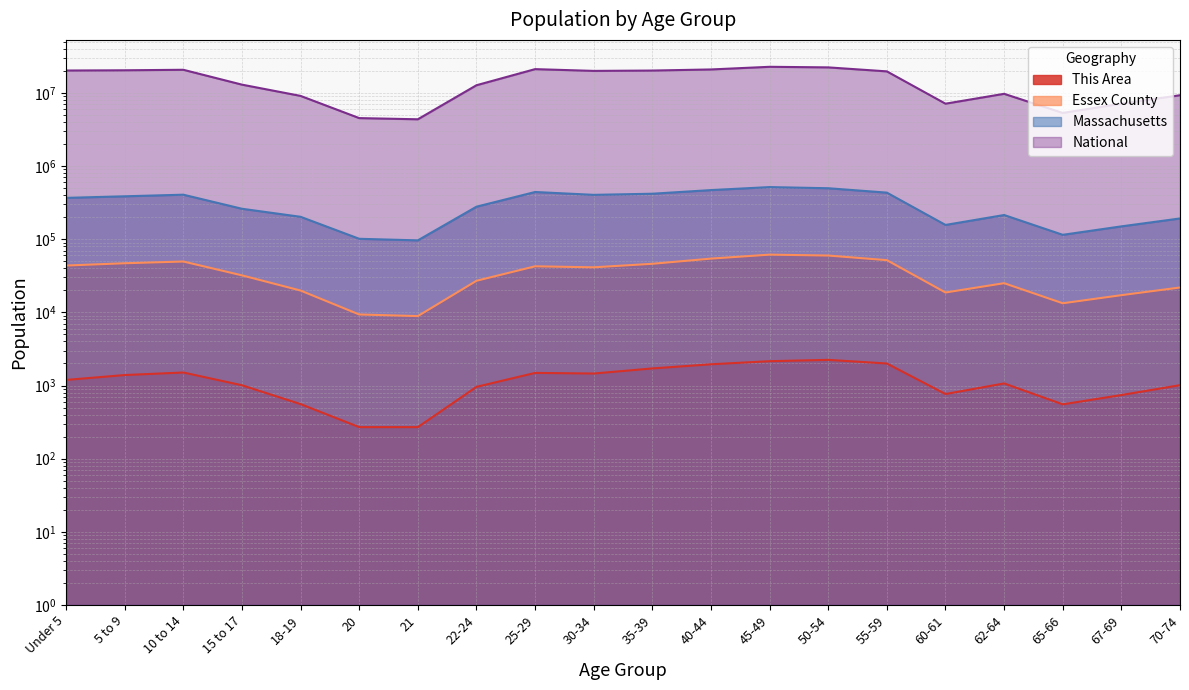

Reading left to right, what are all the values shown in this chart?

This Area: Under 5=1192	5 to 9=1390	10 to 14=1506	15 to 17=1008	18-19=557	20=270	21=270	22-24=959	25-29=1487	30-34=1458	35-39=1712	40-44=1951	45-49=2150	50-54=2242	55-59=1999	60-61=765	62-64=1068	65-66=553	67-69=741	70-74=1011
Essex County: Under 5=43632	5 to 9=46892	10 to 14=49534	15 to 17=32031	18-19=19857	20=9352	21=8887	22-24=27005	25-29=42595	30-34=41260	35-39=46090	40-44=54263	45-49=61497	50-54=59765	55-59=51695	60-61=18675	62-64=25046	65-66=13311	67-69=17174	70-74=21864
Massachusetts: Under 5=367087	5 to 9=385687	10 to 14=405613	15 to 17=260536	18-19=202220	20=101248	21=96372	22-24=278048	25-29=441525	30-34=403616	35-39=418195	40-44=468954	45-49=515434	50-54=497001	55-59=432822	60-61=156594	62-64=213953	65-66=114758	67-69=149701	70-74=192001
National: Under 5=20201362	5 to 9=20348657	10 to 14=20677194	15 to 17=12954254	18-19=9086089	20=4519129	21=4354294	22-24=12712576	25-29=21101849	30-34=19962099	35-39=20179642	40-44=20890964	45-49=22708591	50-54=22298125	55-59=19664805	60-61=7113727	62-64=9704197	65-66=5319902	67-69=7115361	70-74=9278166